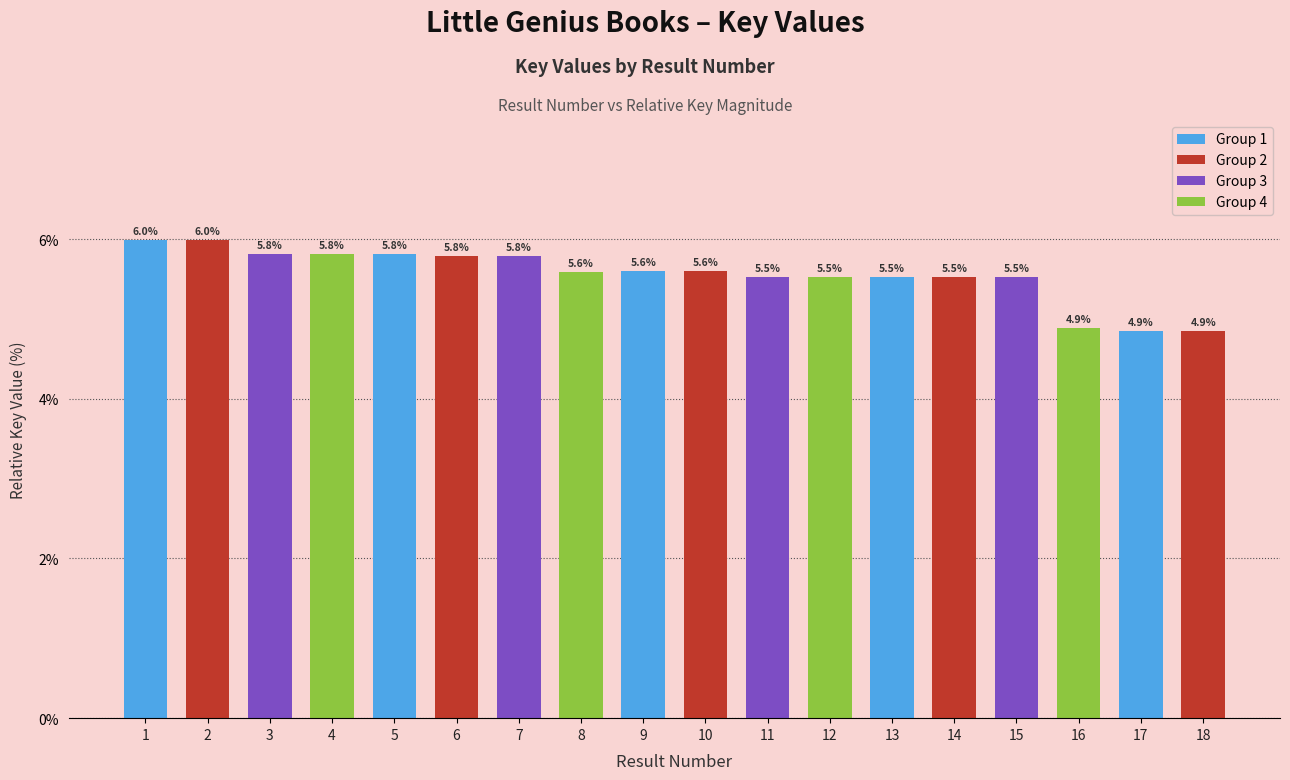

Does the chart contain stacked bars?

No